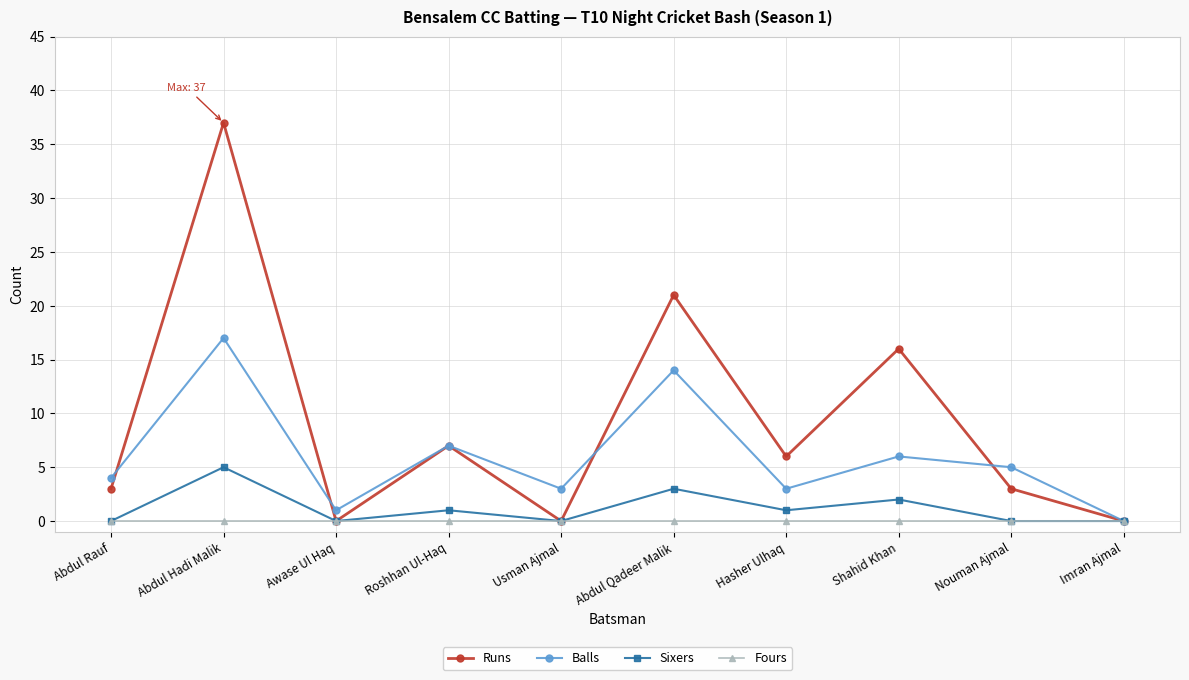

How many lines are shown in the chart?

4